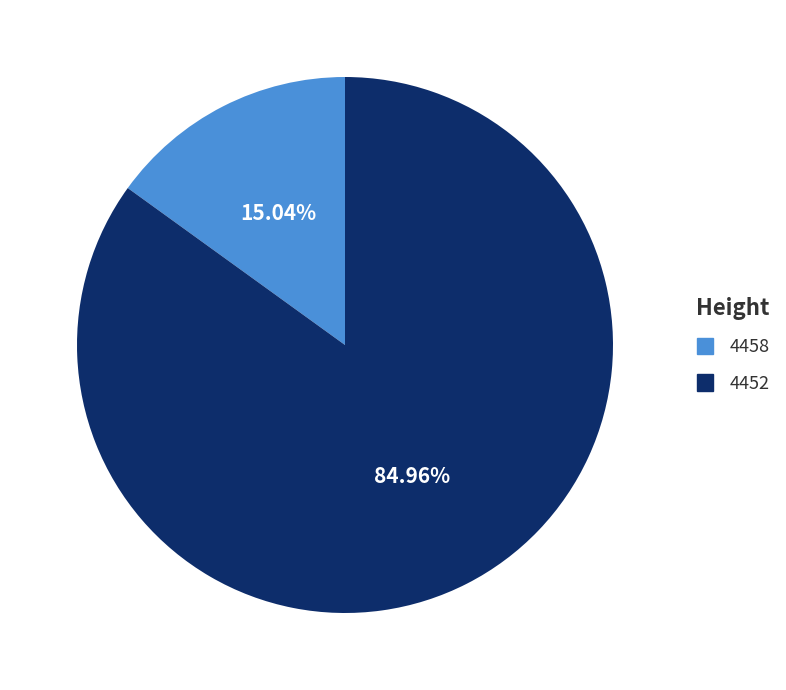

What percentage is NOT represented by 4458?

85.0%